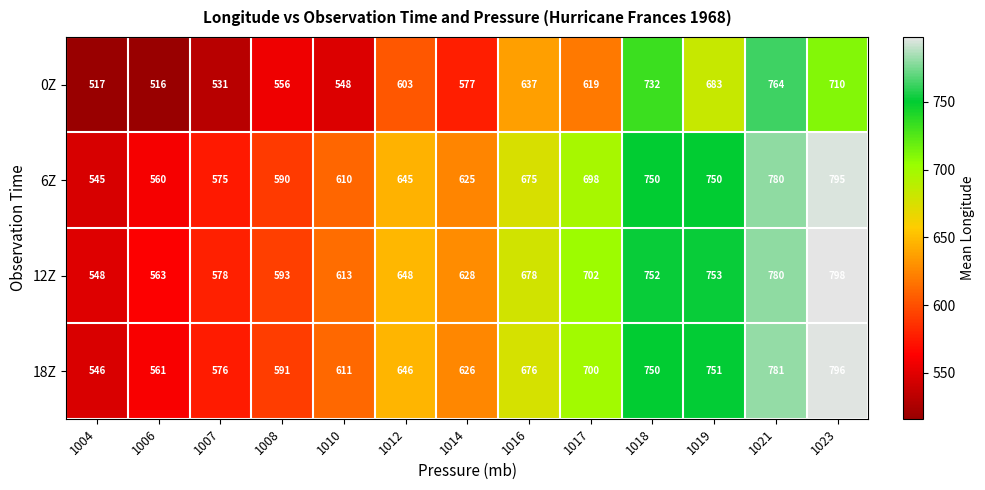

Which series changed the most between 1019 and 1021?

0Z